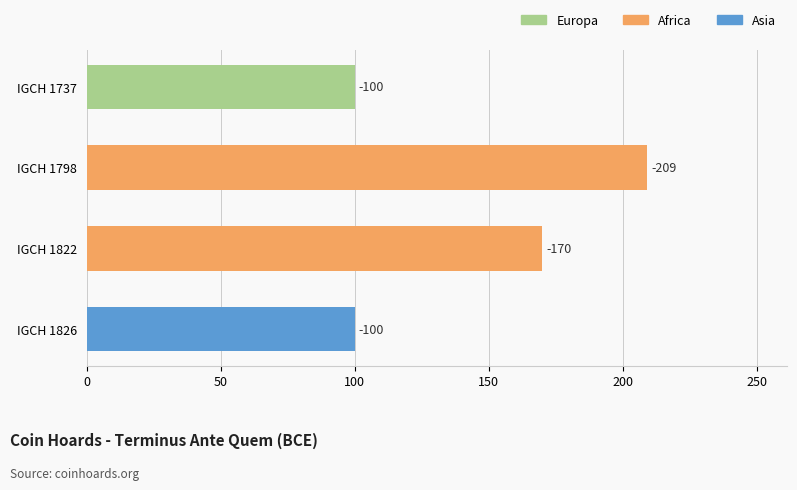

Are the bars horizontal?

Yes